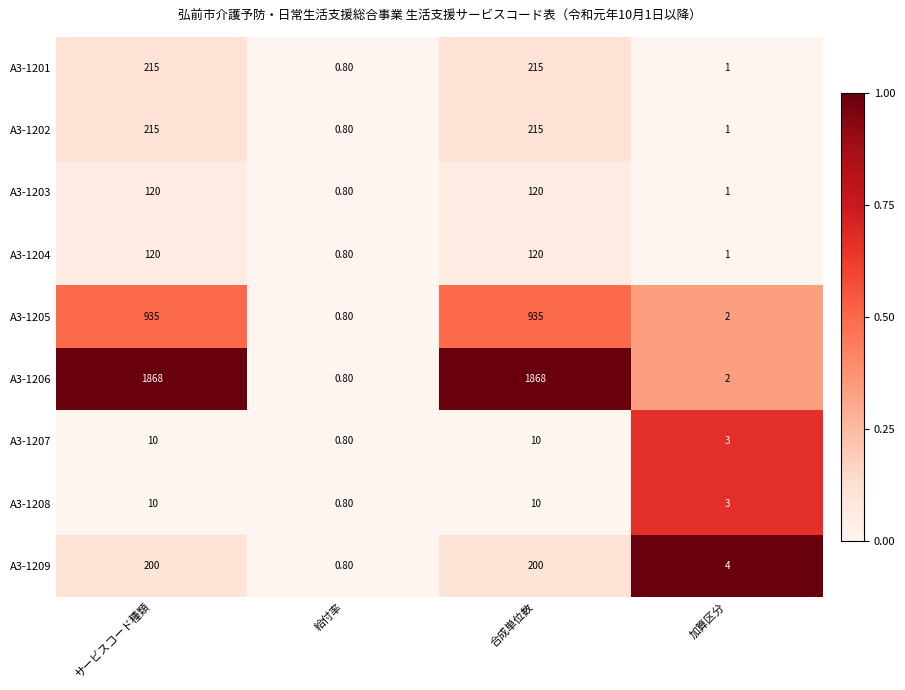

Which category has the lowest value across all series?

給付率